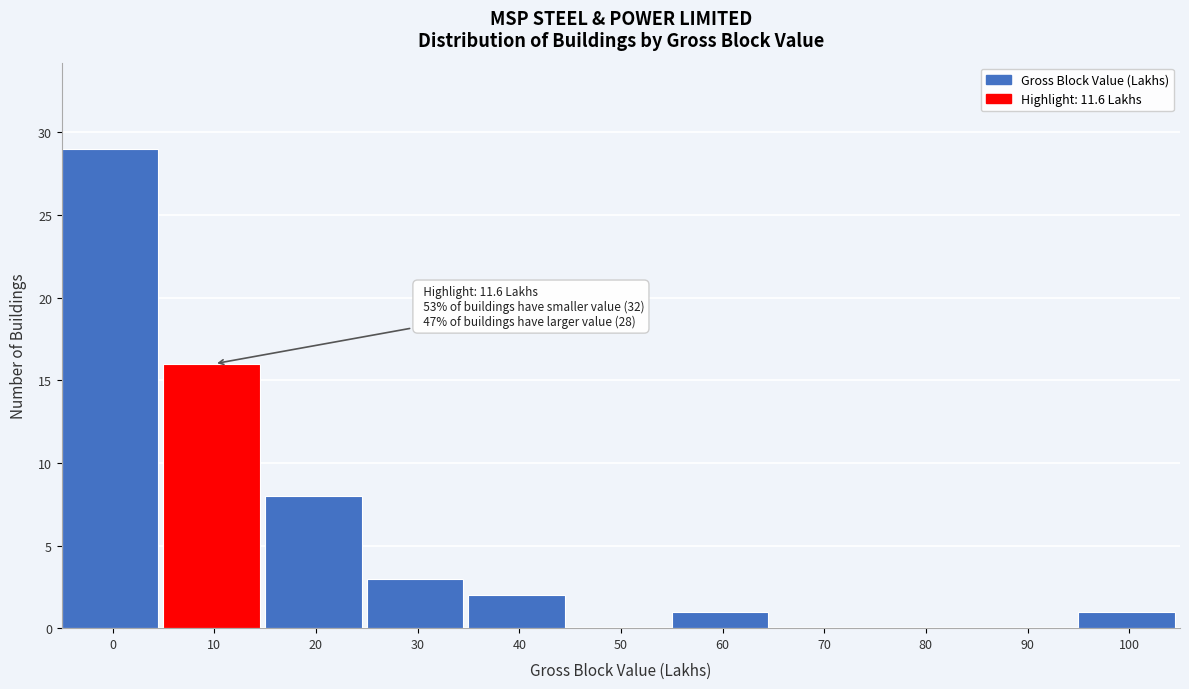

Reading left to right, list all the values displayed in this chart.

0=29	10=16	20=8	30=3	40=2	50=0	60=1	70=0	80=0	90=0	100=1